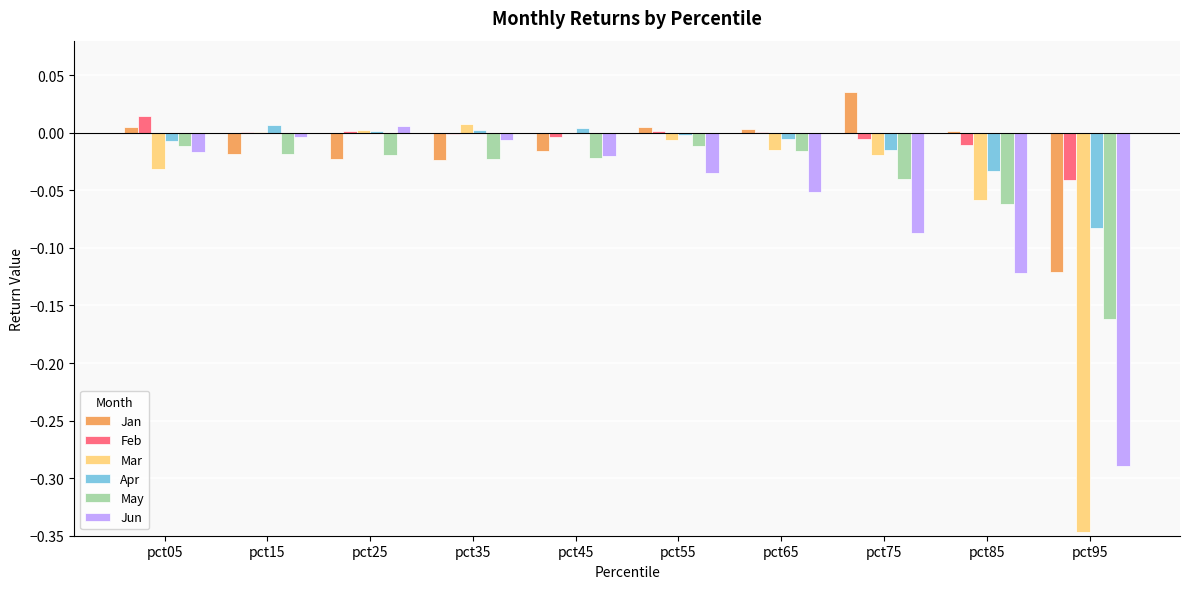

Is the value of May at pct85 greater than the value of Jan at pct55?

No